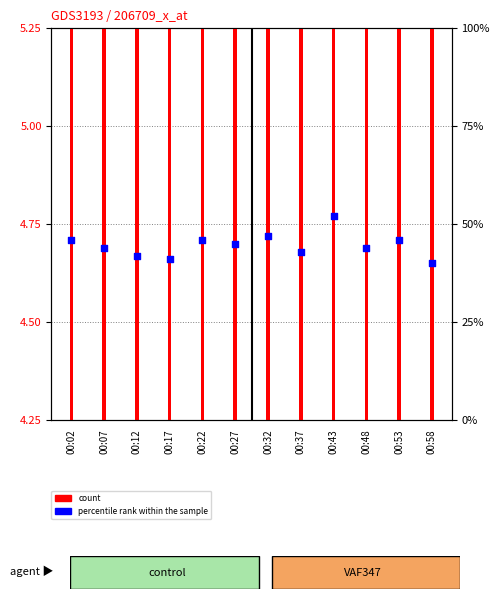

Which series reaches the maximum Y coordinate?

count